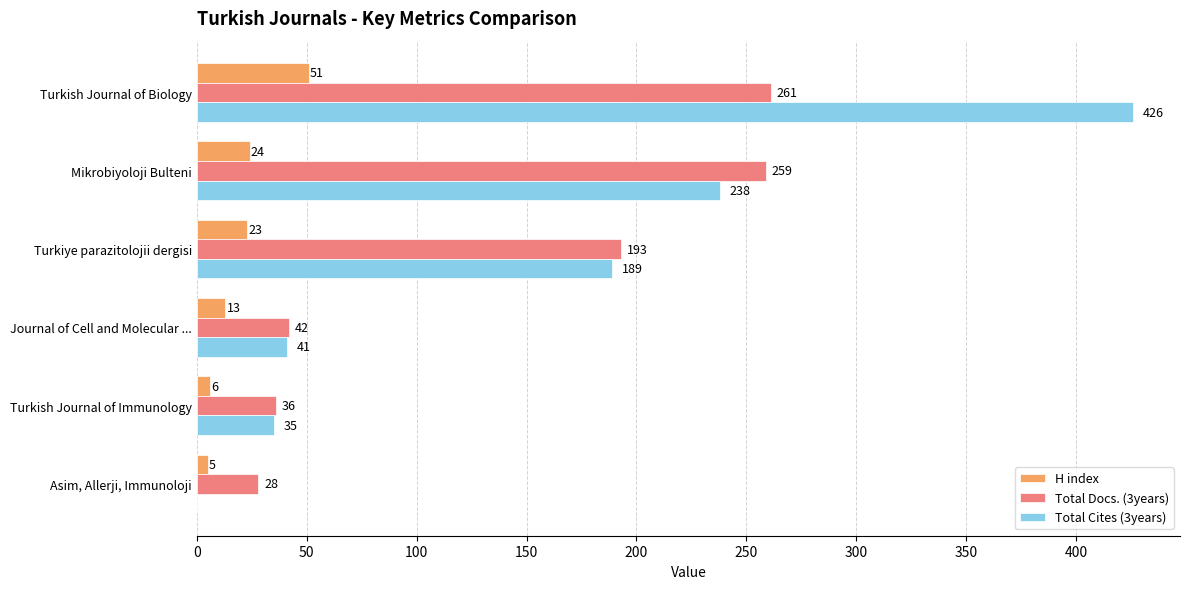

Which series has the largest total across all categories?

Total Cites (3years)